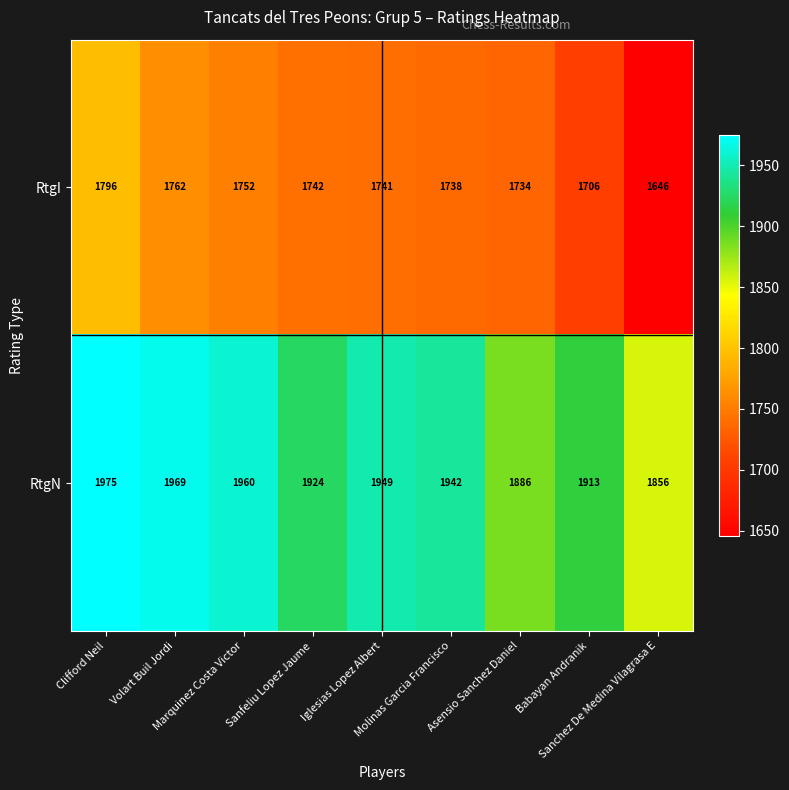

What is the sum of all RtgN values?

17374